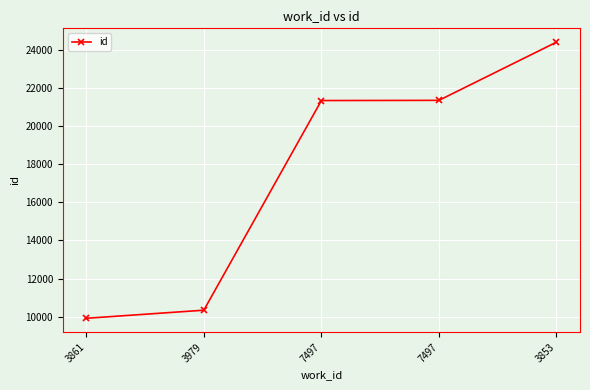

How many series are shown in this chart?

1